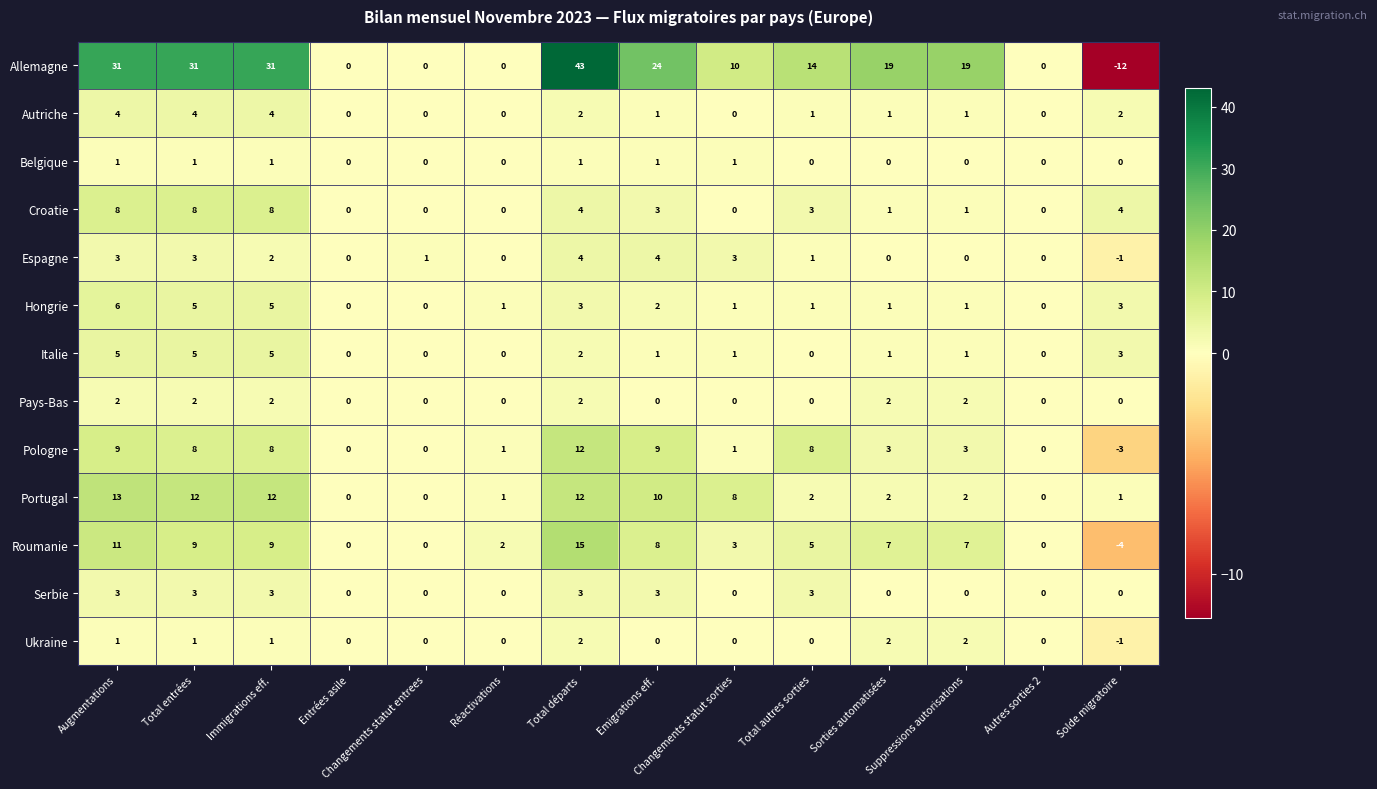

At which category is the sum across all series the highest?

Total départs